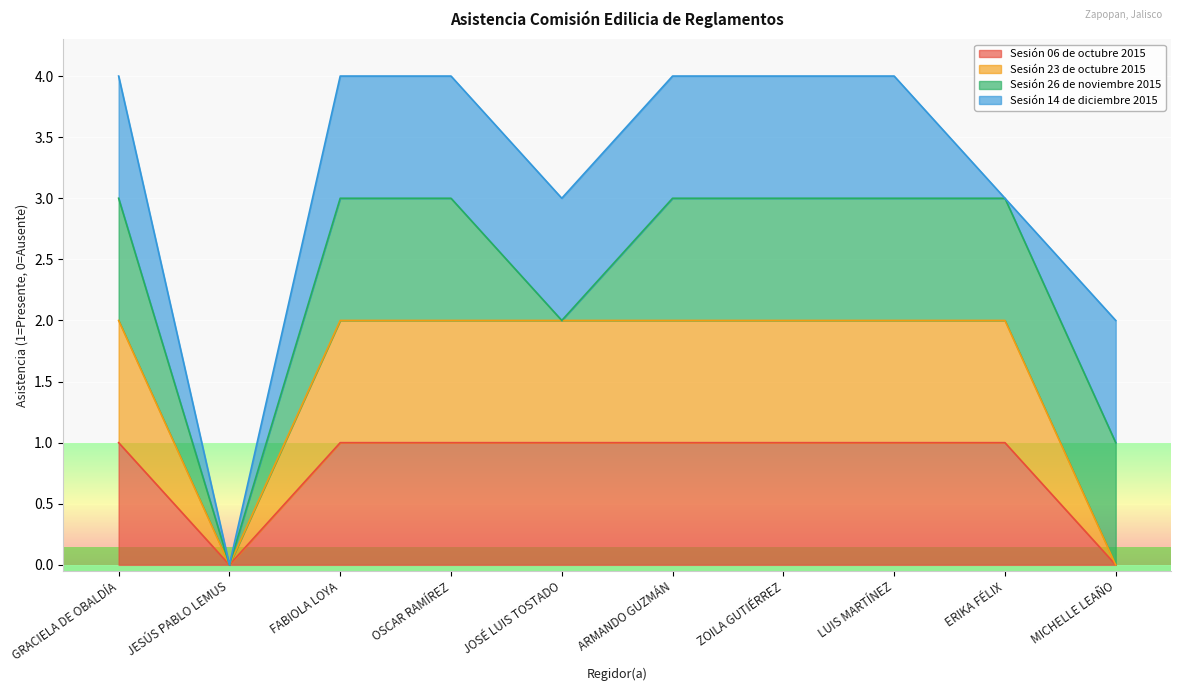

How many positive values does the Sesión 23 de octubre 2015 series have?

8